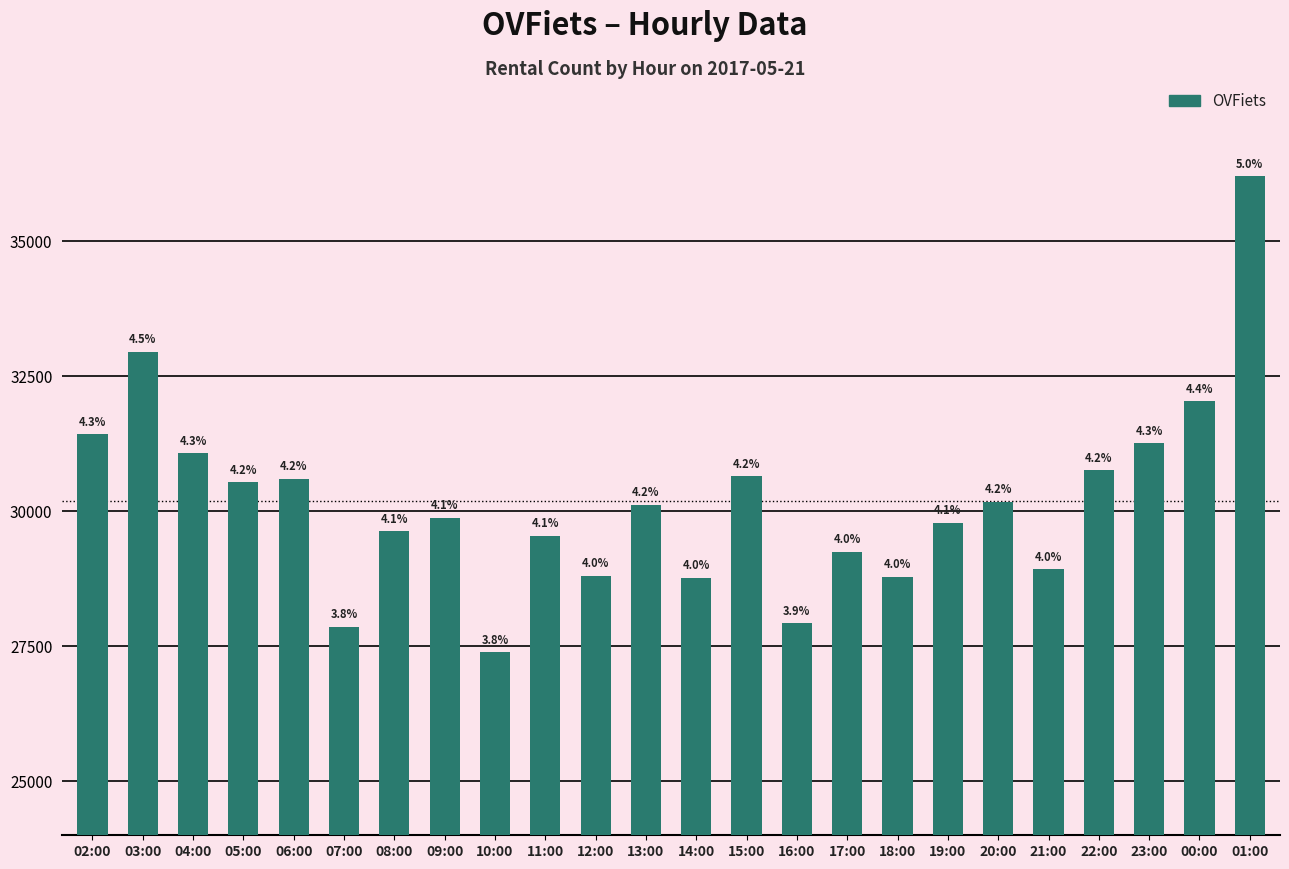

Are the bars horizontal?

No